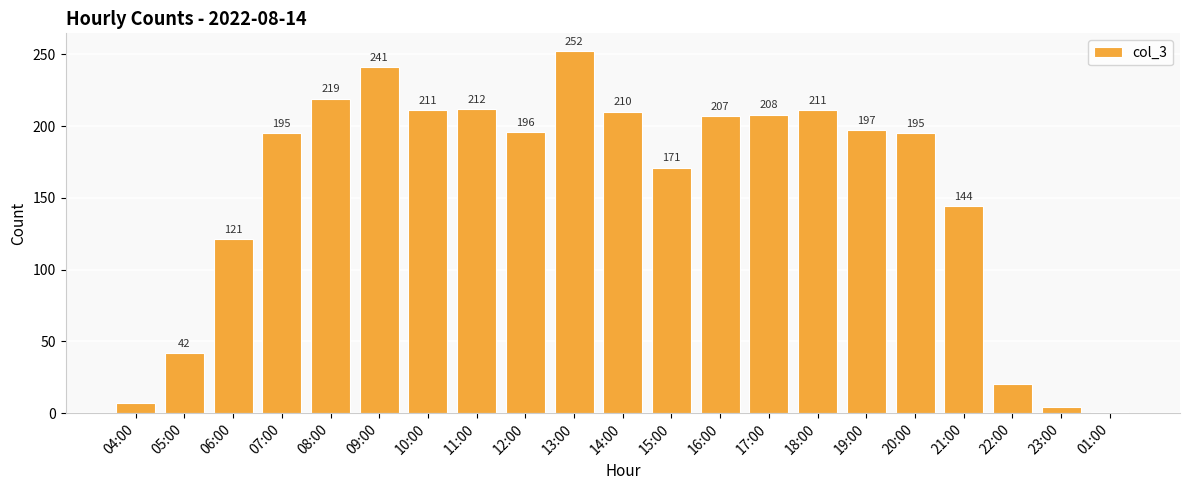

What is the maximum value shown in the chart?

252